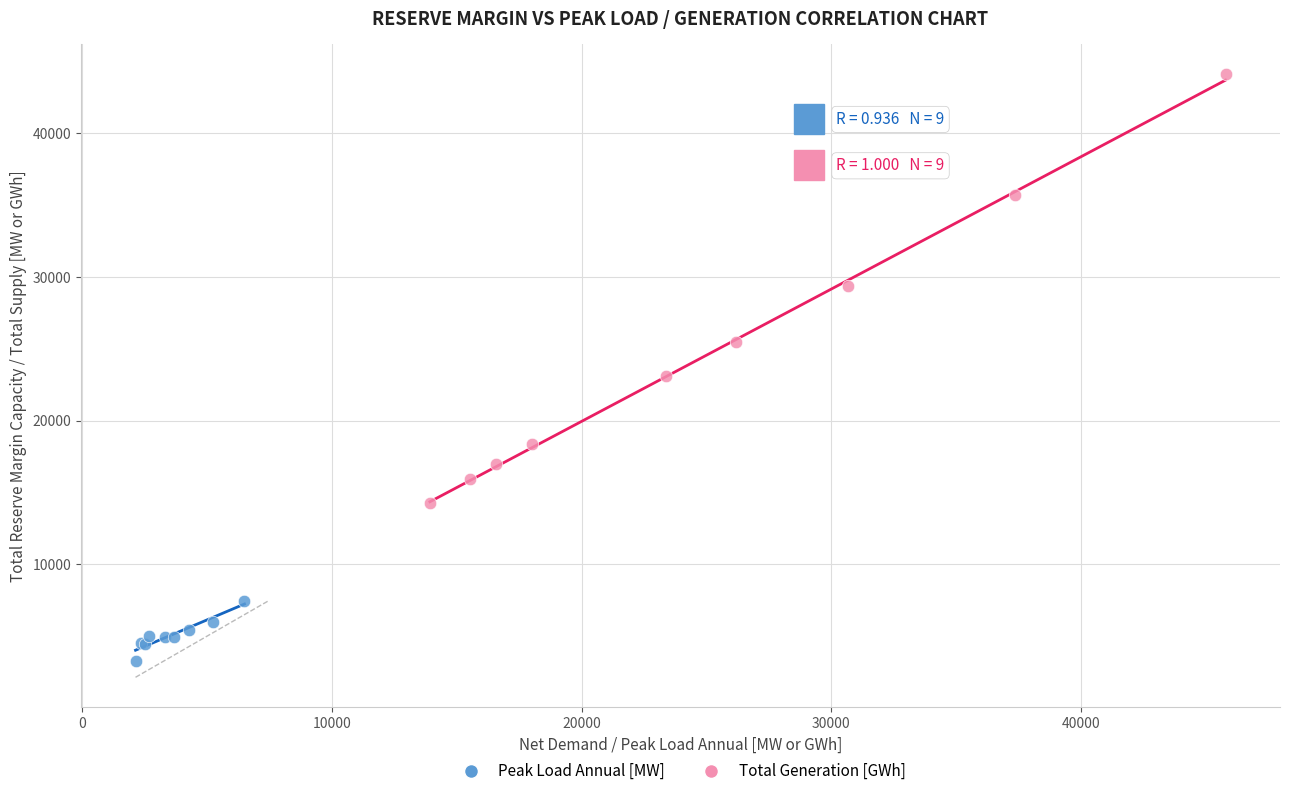

Which series has the widest spread of Y values?

Total Generation [GWh]